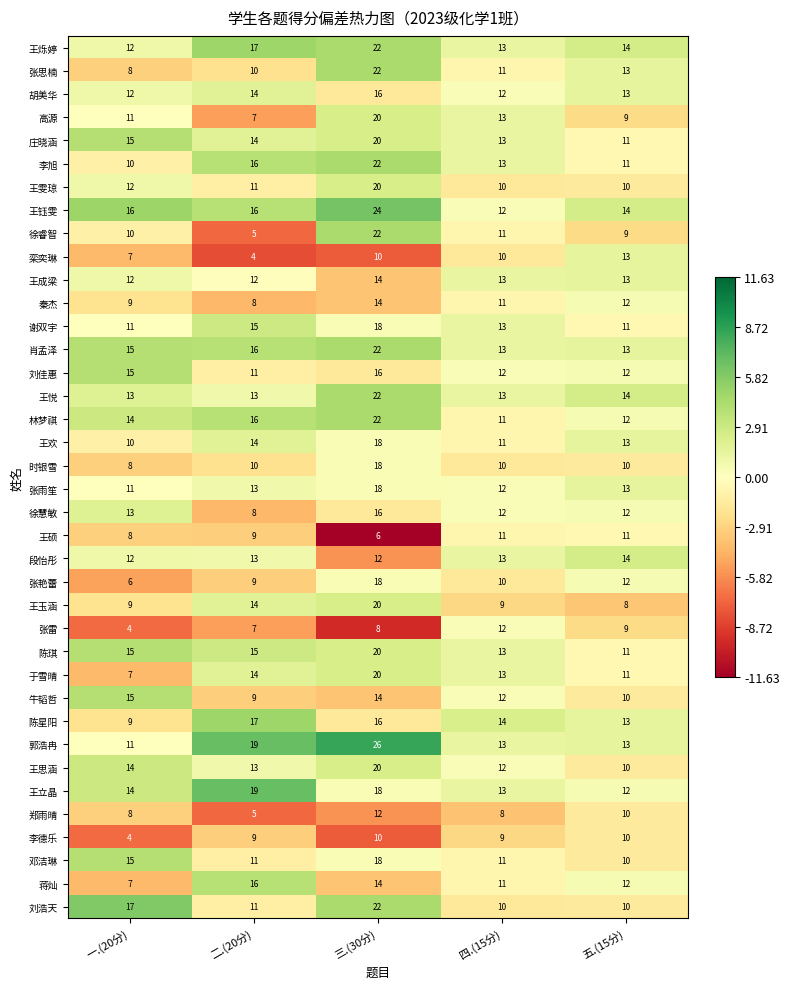

Which category has the highest value across all series?

三.(30分)